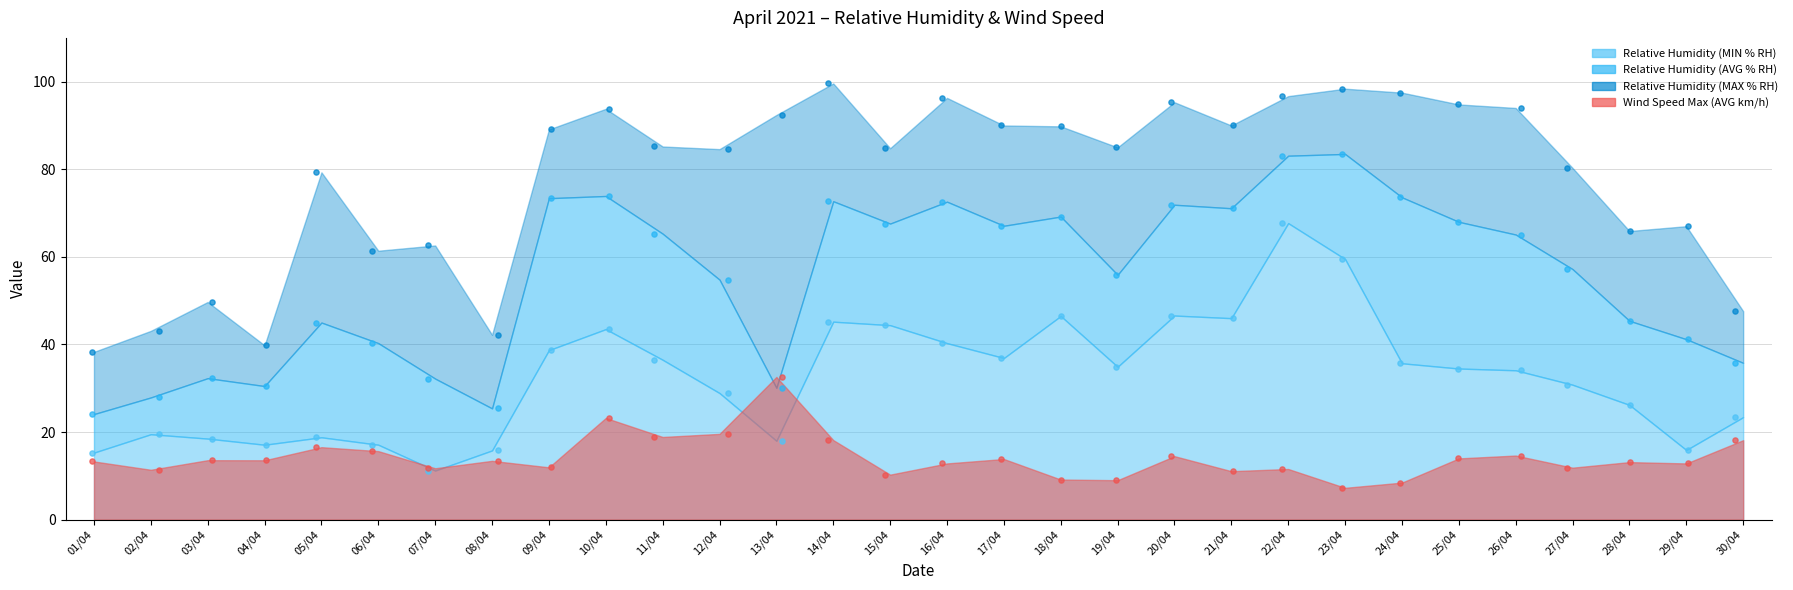

Which series has the largest total across all categories?

Relative Humidity (MAX % RH)